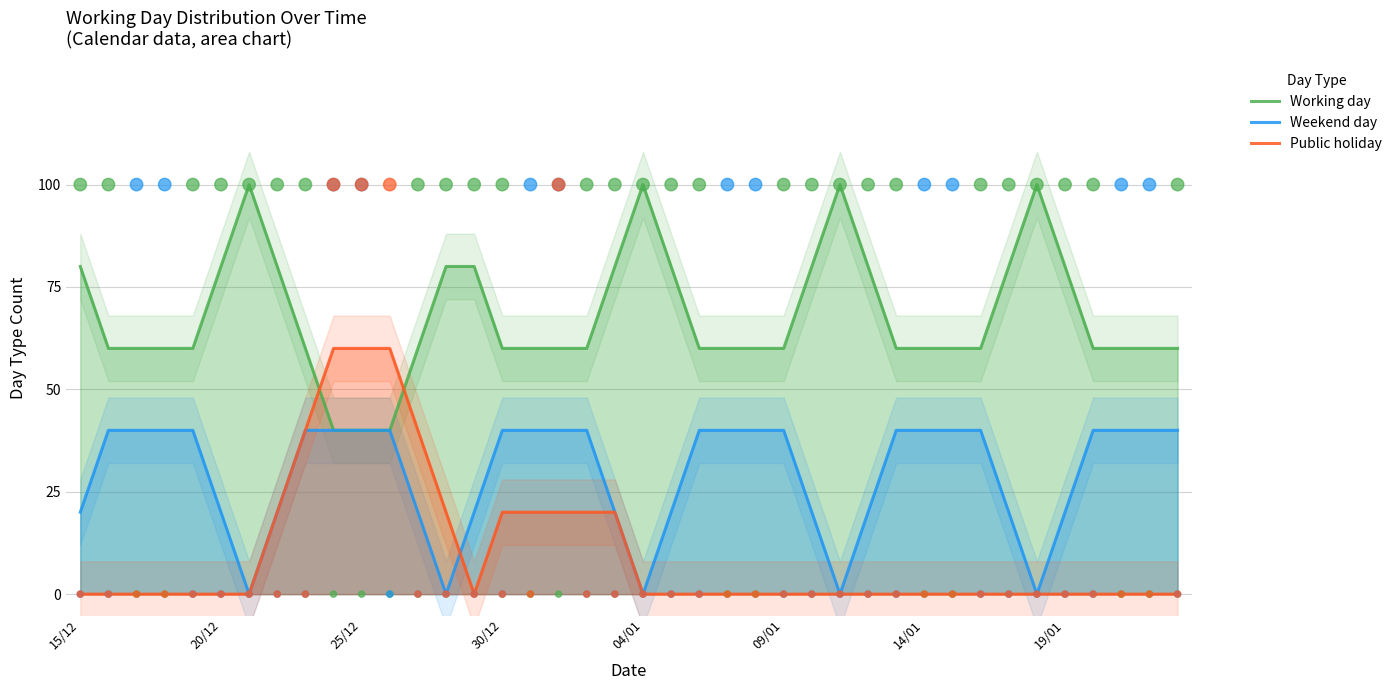

At how many categories does at least one series exceed 0?

40